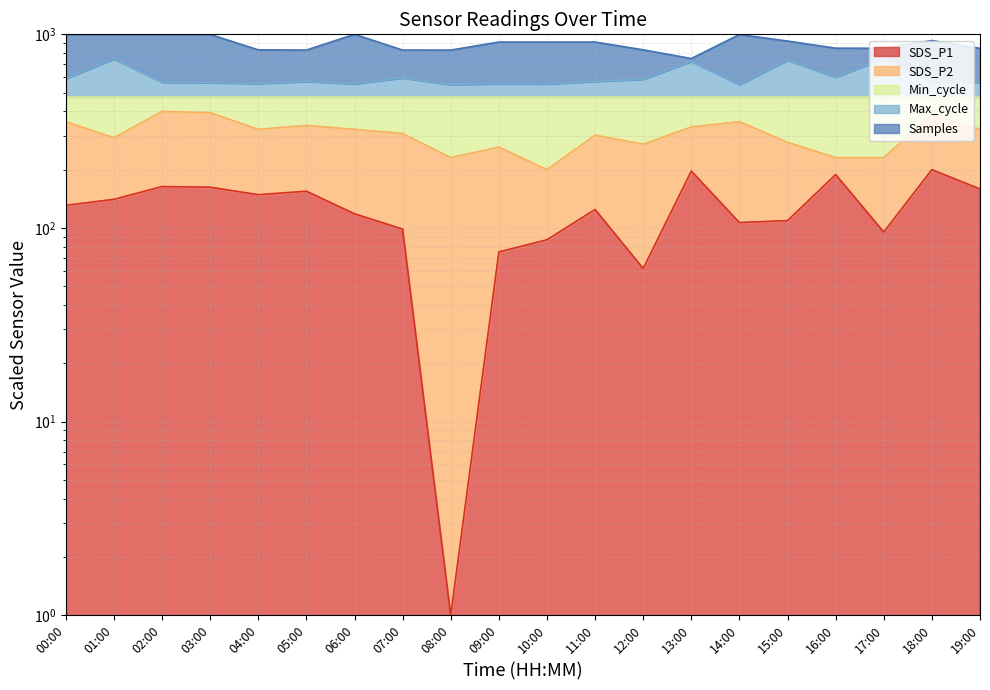

True or false: SDS_P1 has a value of 136.6 at 10:00.

False